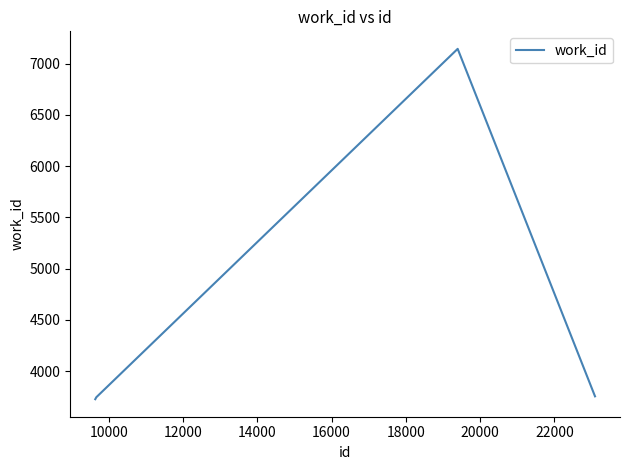

What is the minimum value shown in the chart?

3725